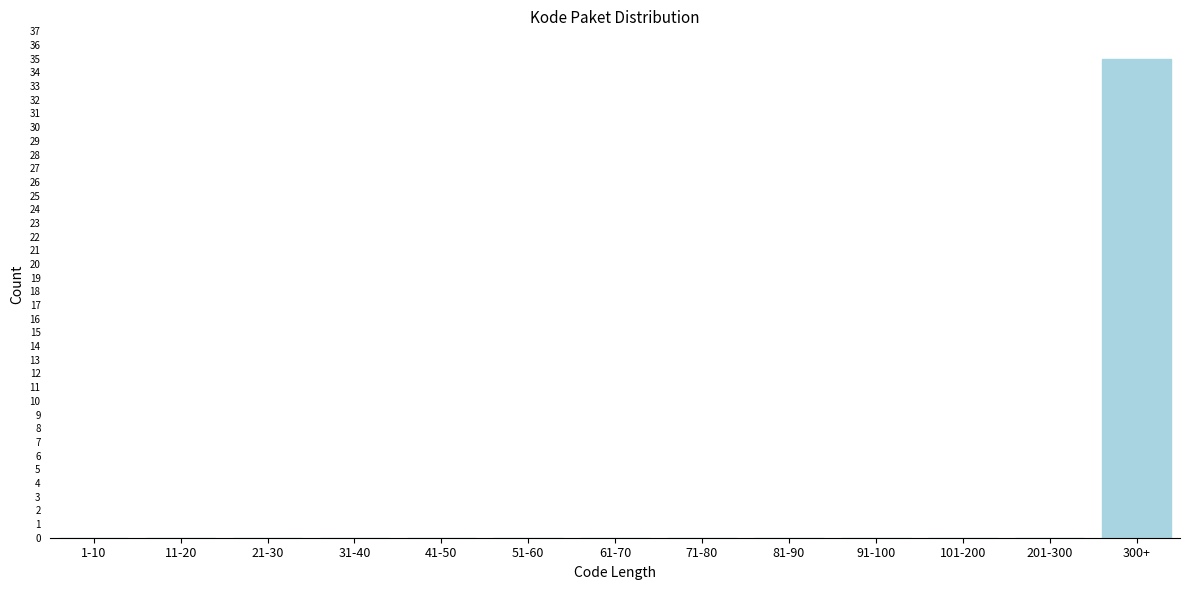

What is the change in value from 1-10 to 300+?

+35